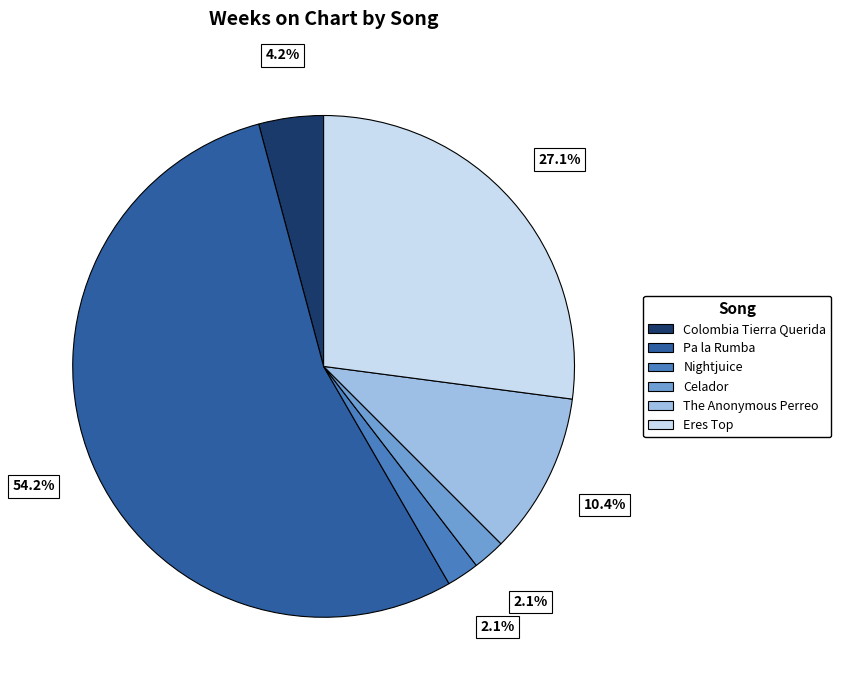

Does Pa la Rumba represent more than half of the total?

Yes